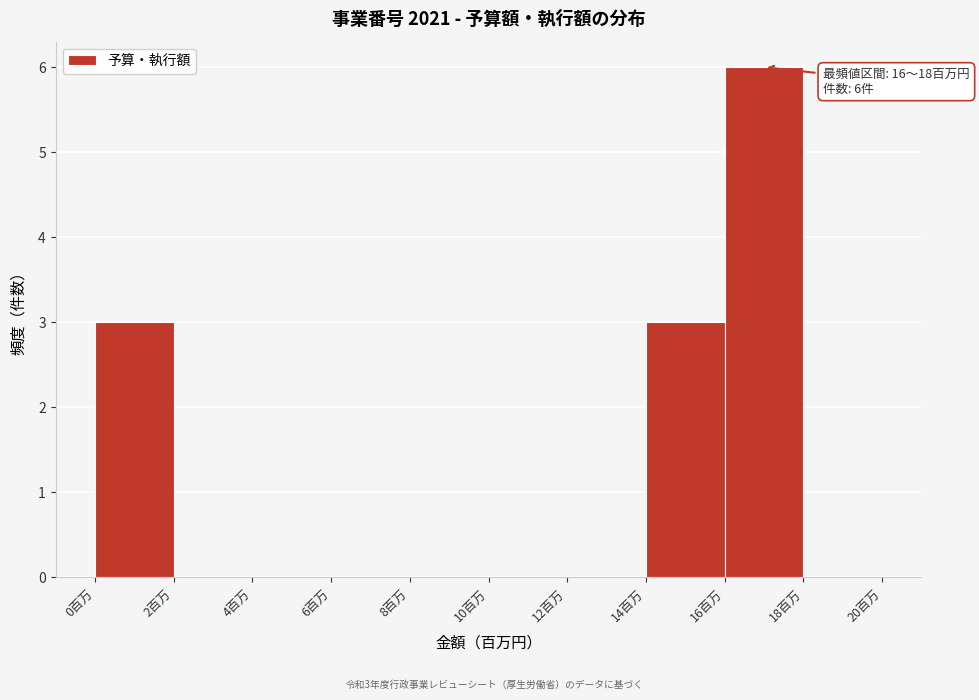

Which range on the x-axis has the tallest bar?

16 to 18